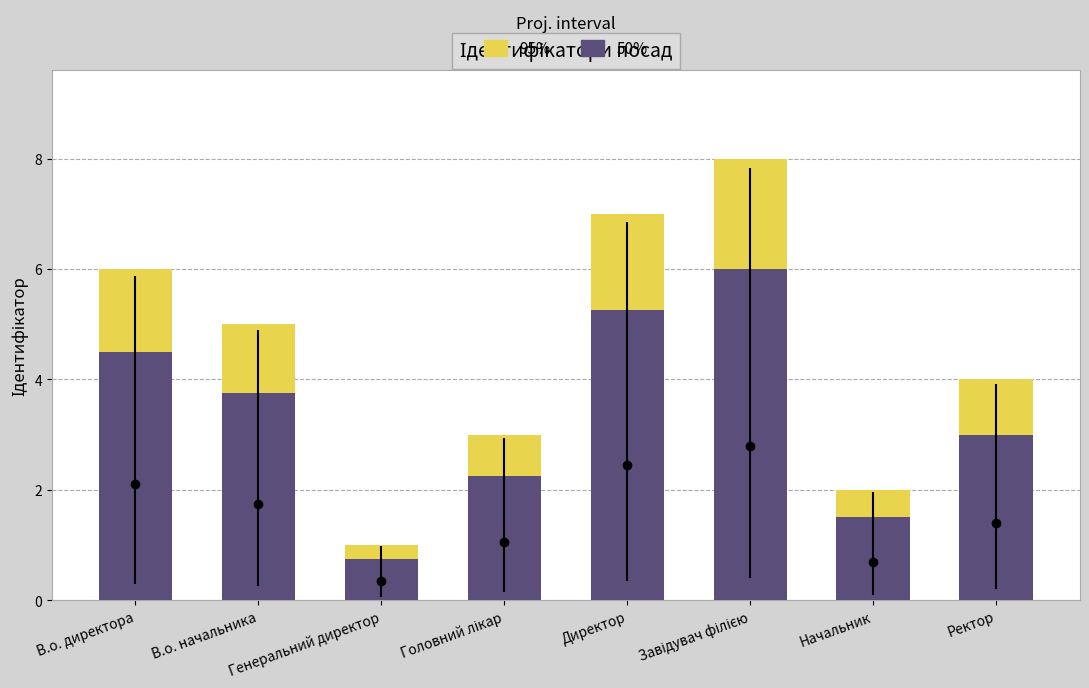

At which category does the chart reach its peak across all series?

Завідувач філією